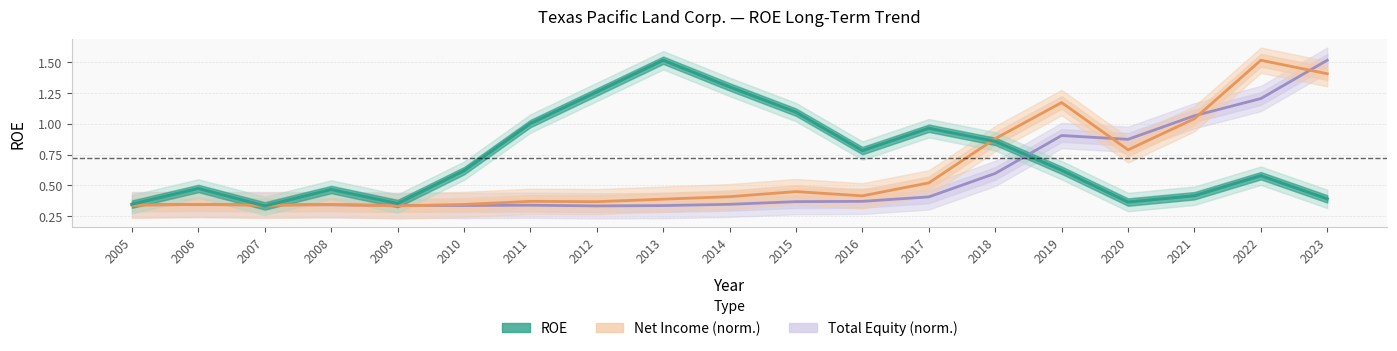

Which series has the largest total across all categories?

ROE